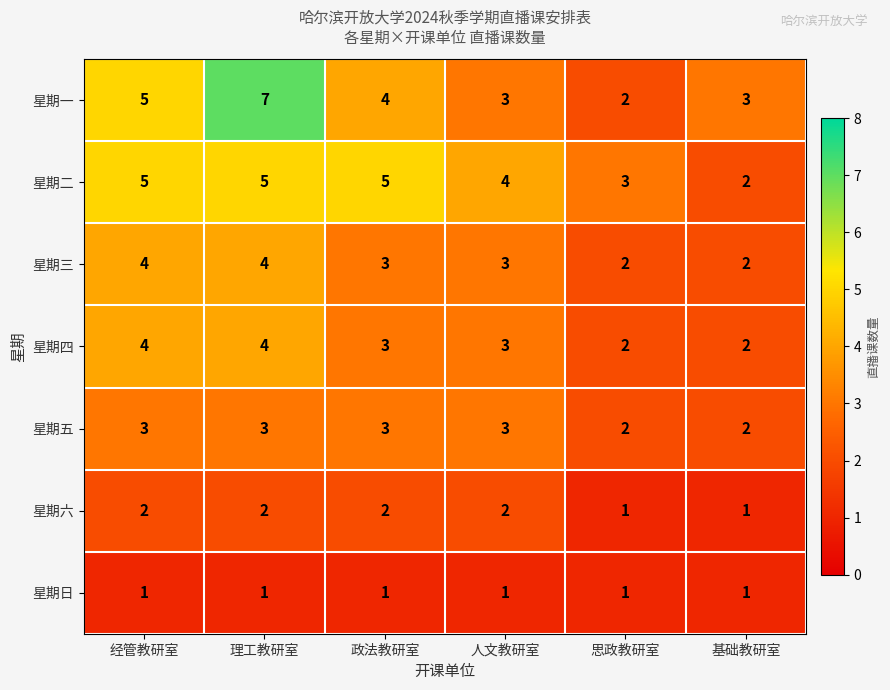

What is the highest value of the 星期一 series?

7